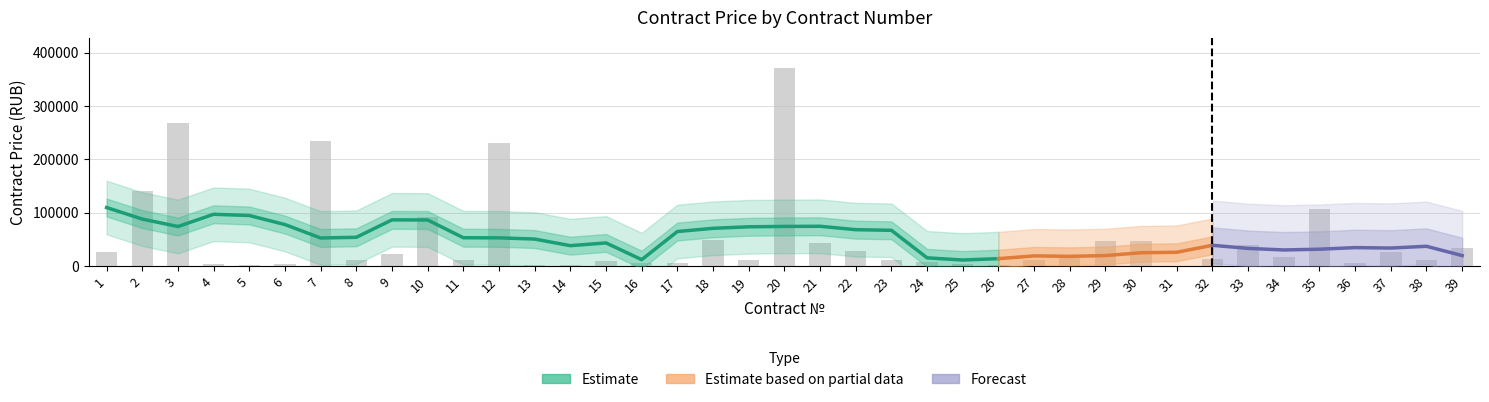

What is the sum of the values at 20 and 2?

512652.1